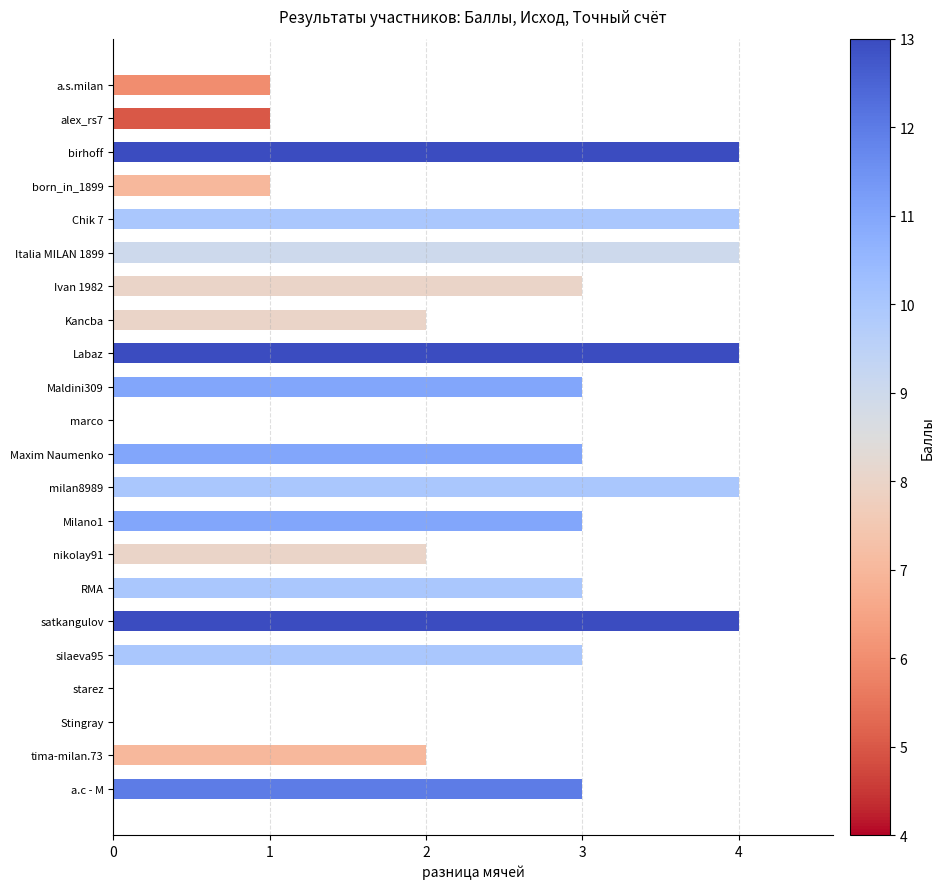

What is the average value?

2